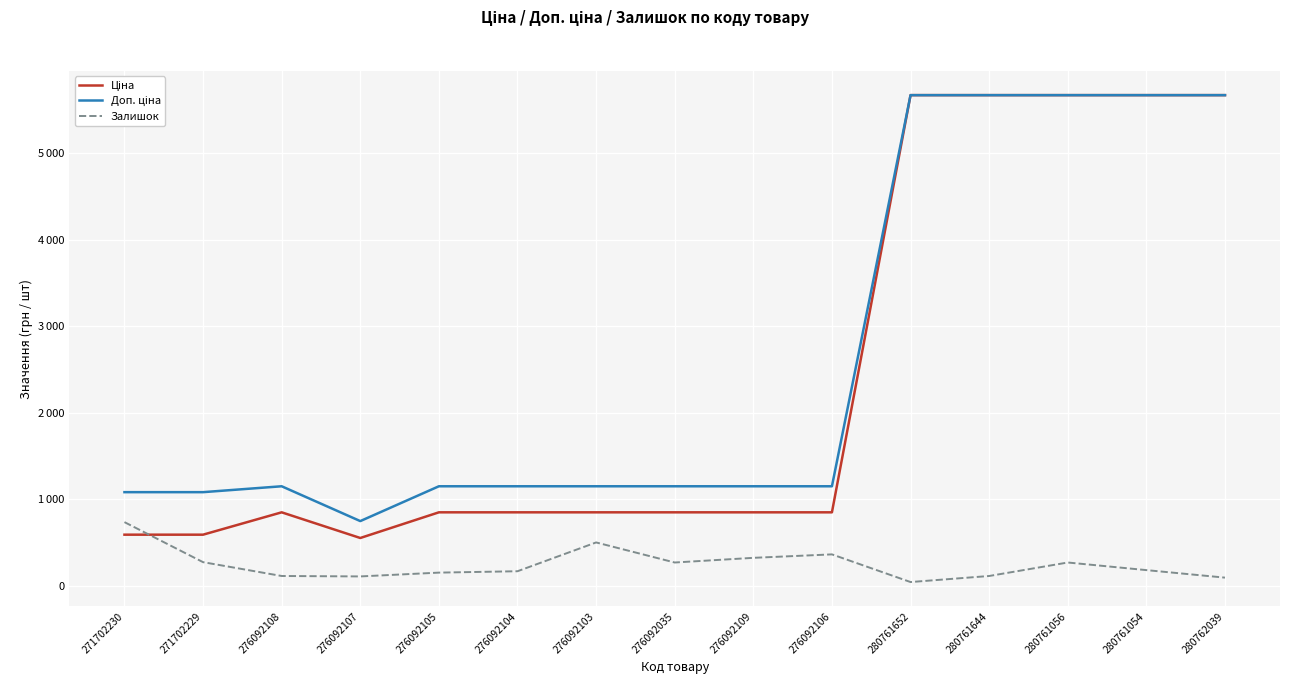

Rank the series by their maximum value, from lowest to highest.

Залишок, Ціна, Доп. ціна